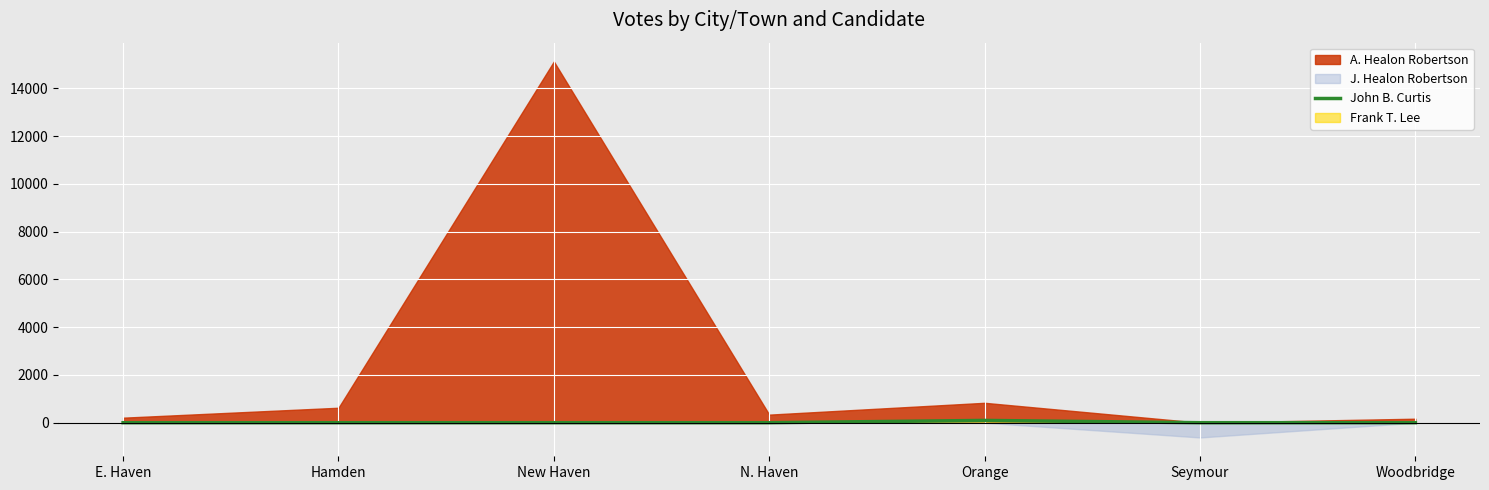

True or false: the data has more than 0 interior local peaks.

True